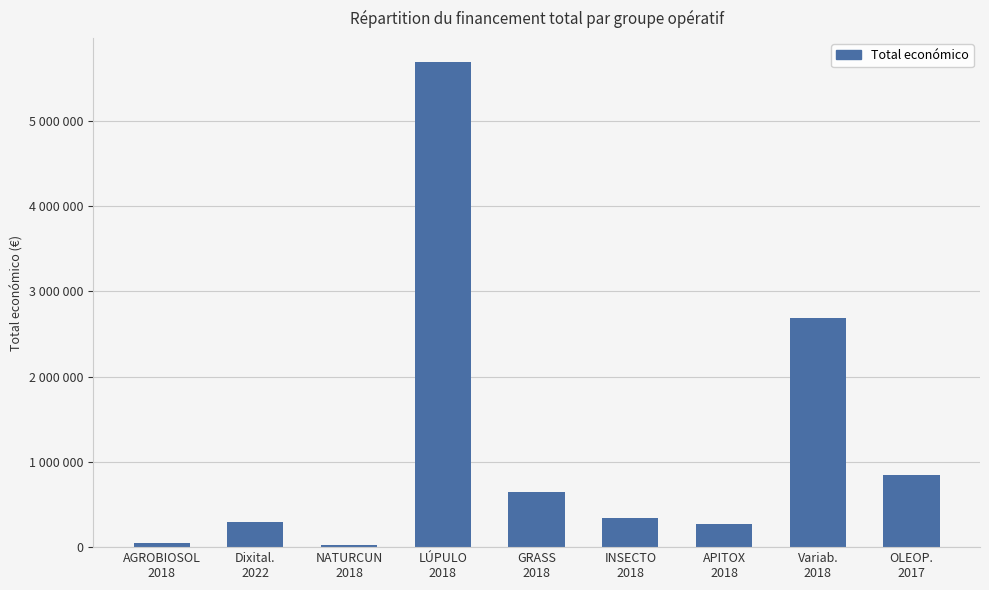

Between Variab.
2018 and GRASS
2018, which is larger?

Variab.
2018